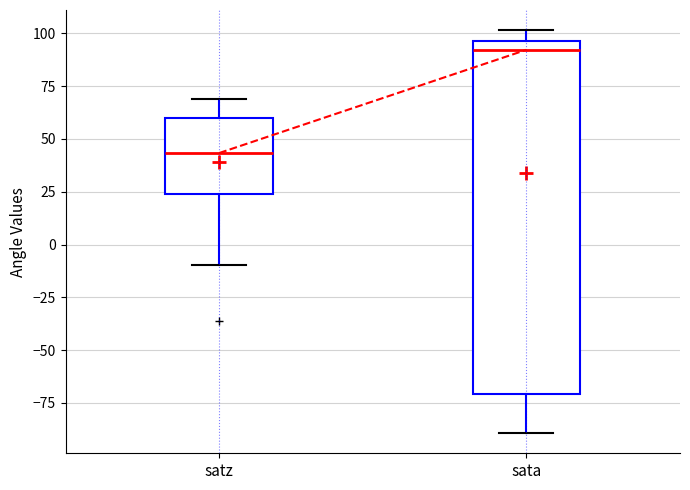

Reading left to right, transcribe this box plot: for each box, give where its median line is, the range the box spans, and where its two whiskers end, as read against the y-axis. The values are not printed on the chart, so give them approximately, as read against the axis.

satz: median 45, box 25 to 60, whiskers -10 to 70
sata: median 90, box -70 to 95, whiskers -90 to 100